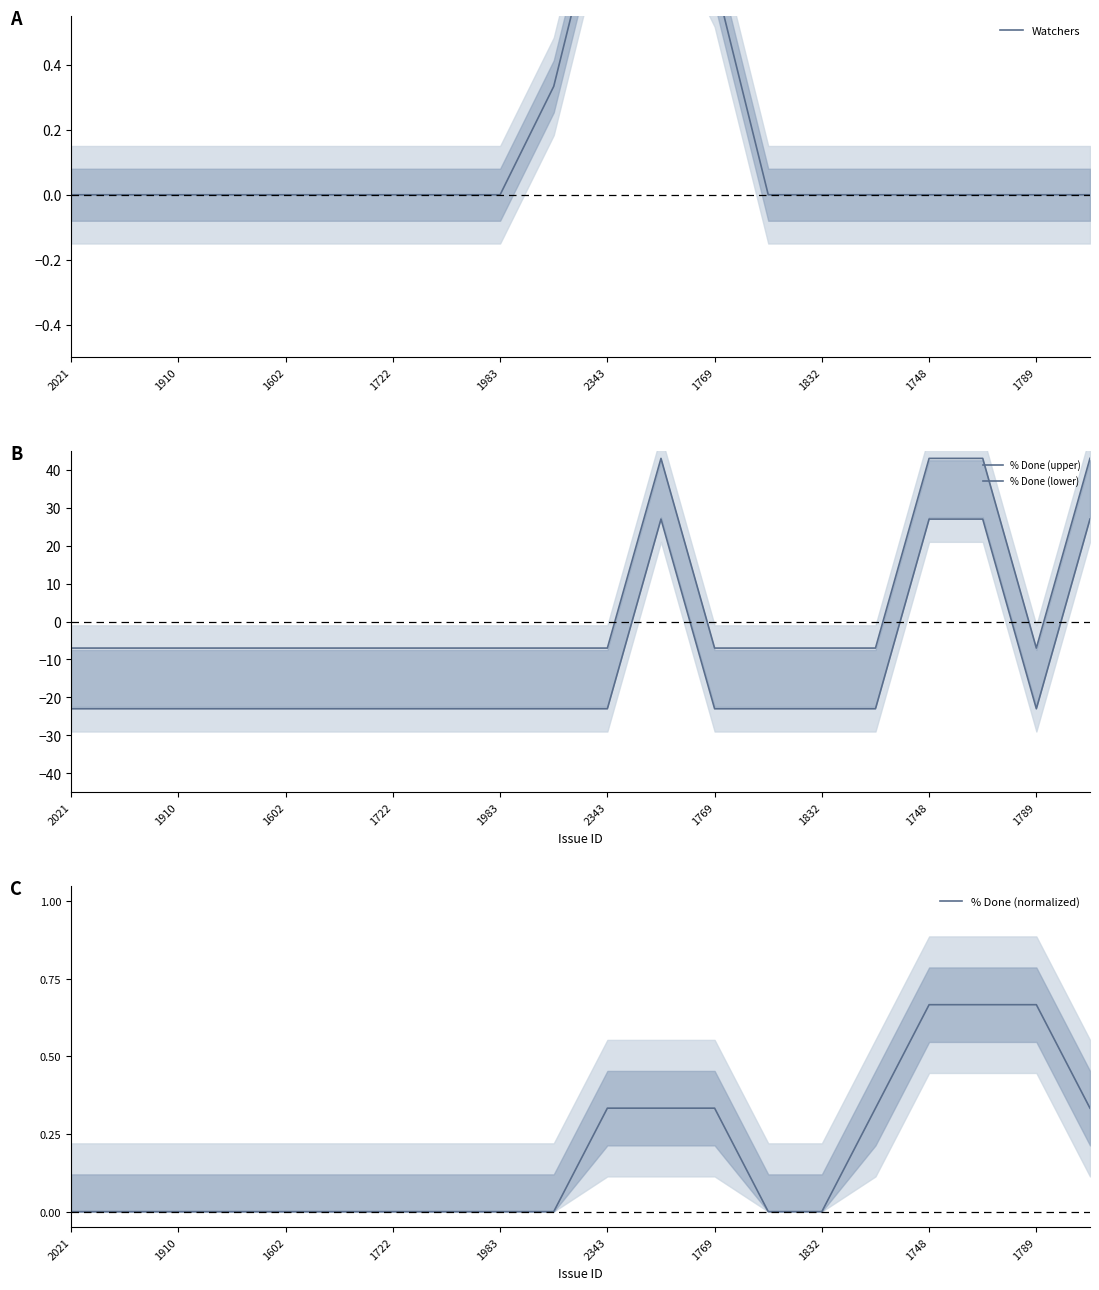

What is the sum of all % Done (upper) values?

60.0